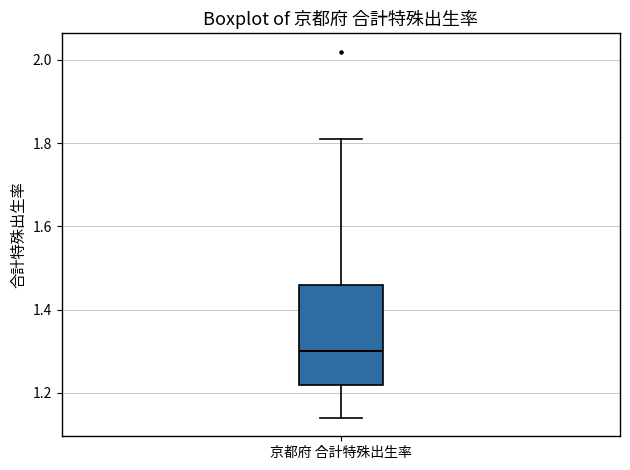

Read this box plot against the y-axis: the position of the median line, the range covered by the box, and the ends of both whiskers. The values are not printed on the chart, so give them approximately, as read against the axis.

median 1.30, box 1.22 to 1.46, whiskers 1.14 to 1.82